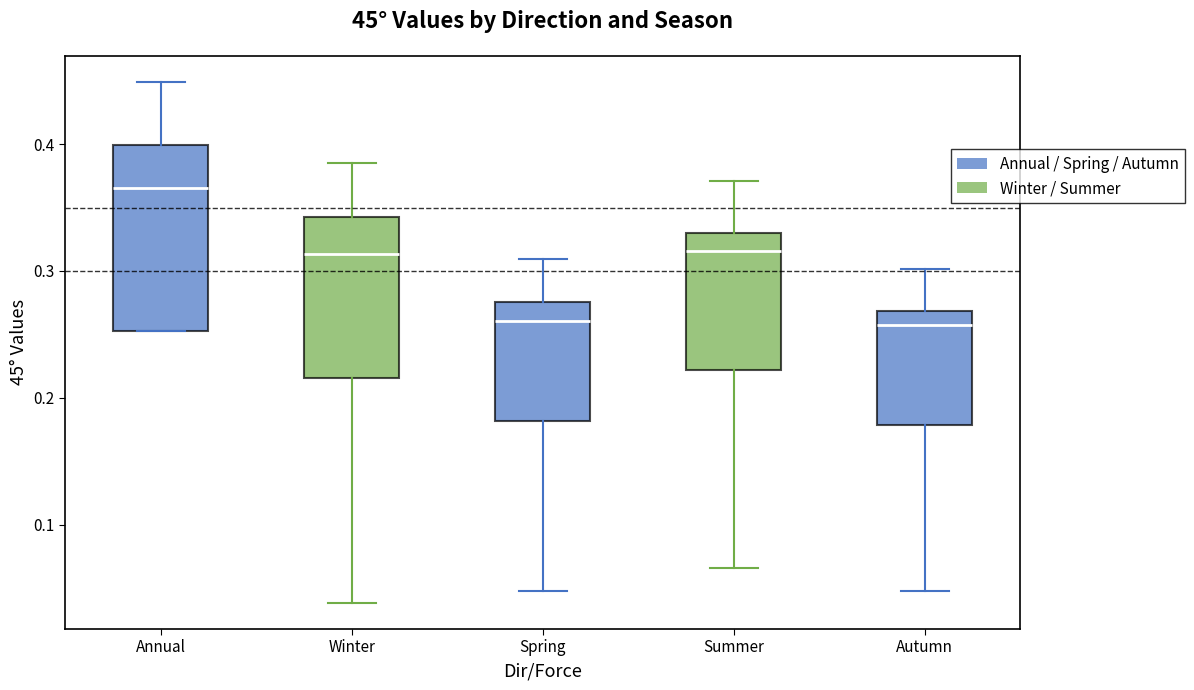

Comparing the boxes themselves (not the whiskers), which one is the tallest?

Annual